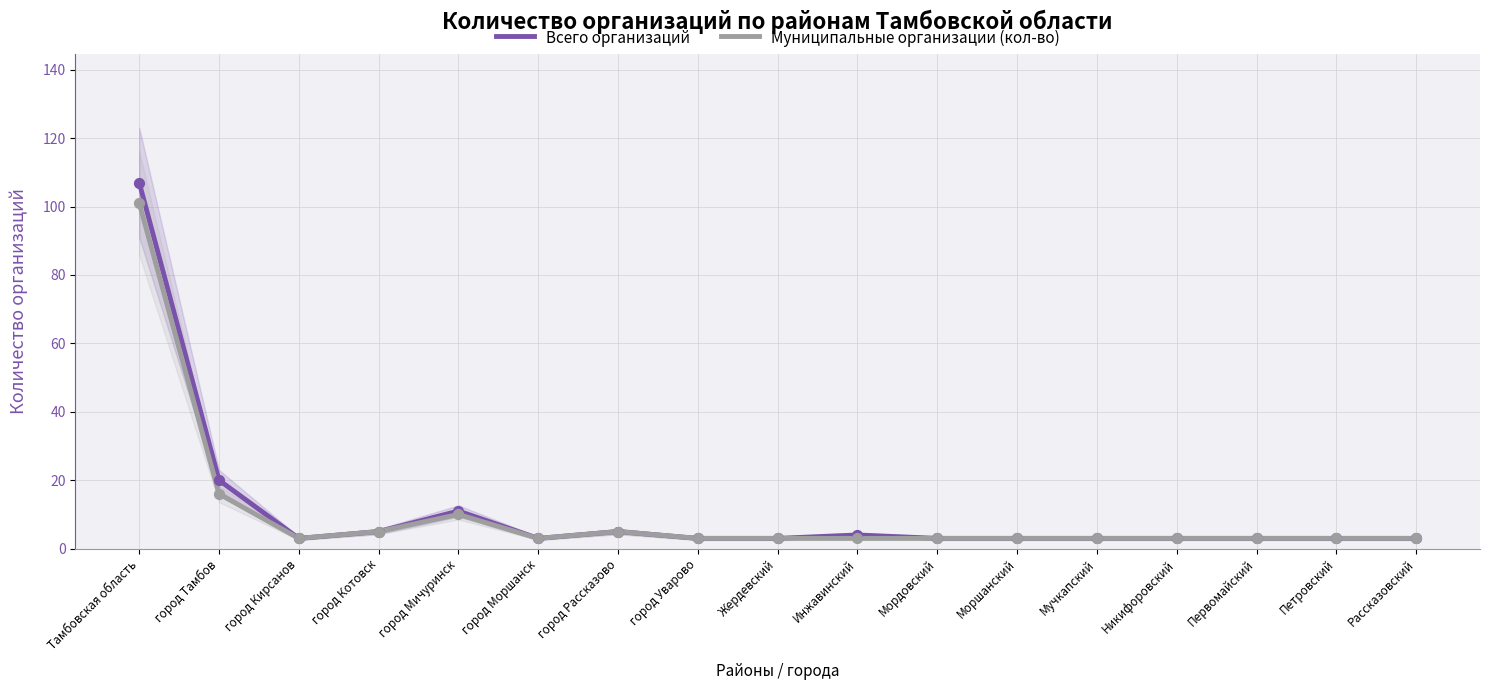

Which series has the largest total across all categories?

Всего организаций